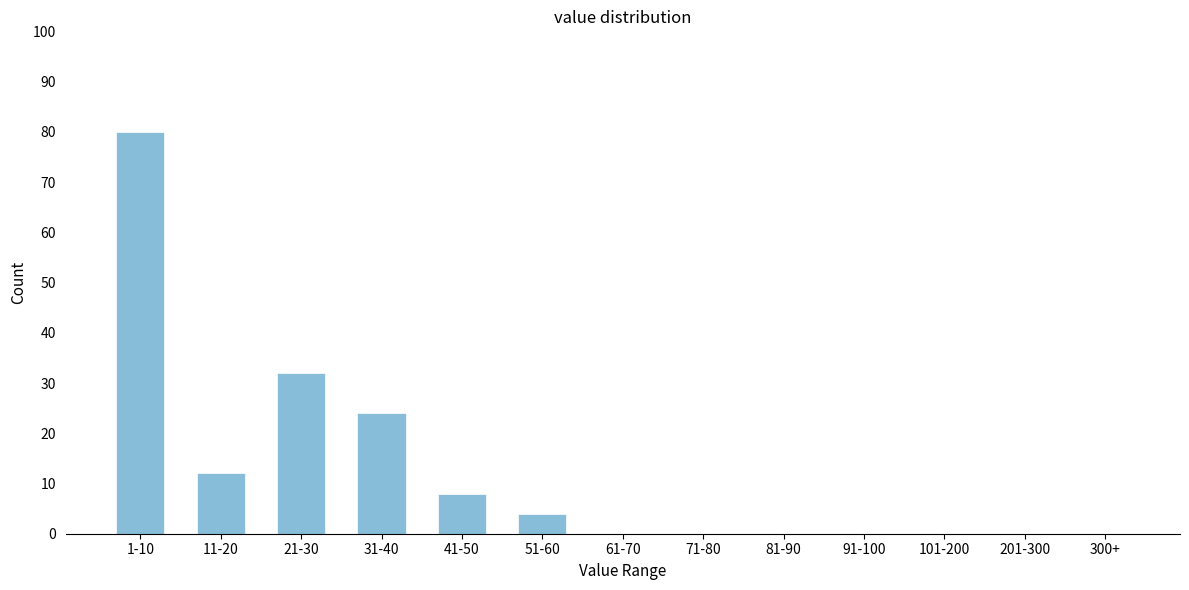

Reading left to right, what are all the values shown in this chart?

1-10=80	11-20=12	21-30=32	31-40=24	41-50=8	51-60=4	61-70=0	71-80=0	81-90=0	91-100=0	101-200=0	201-300=0	300+=0